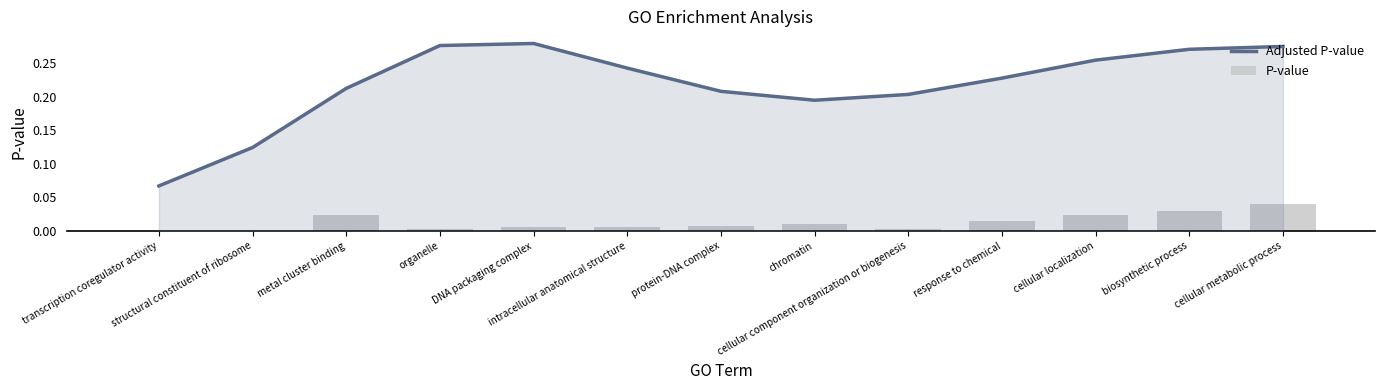

Which series has the widest spread of values?

Adjusted P-value